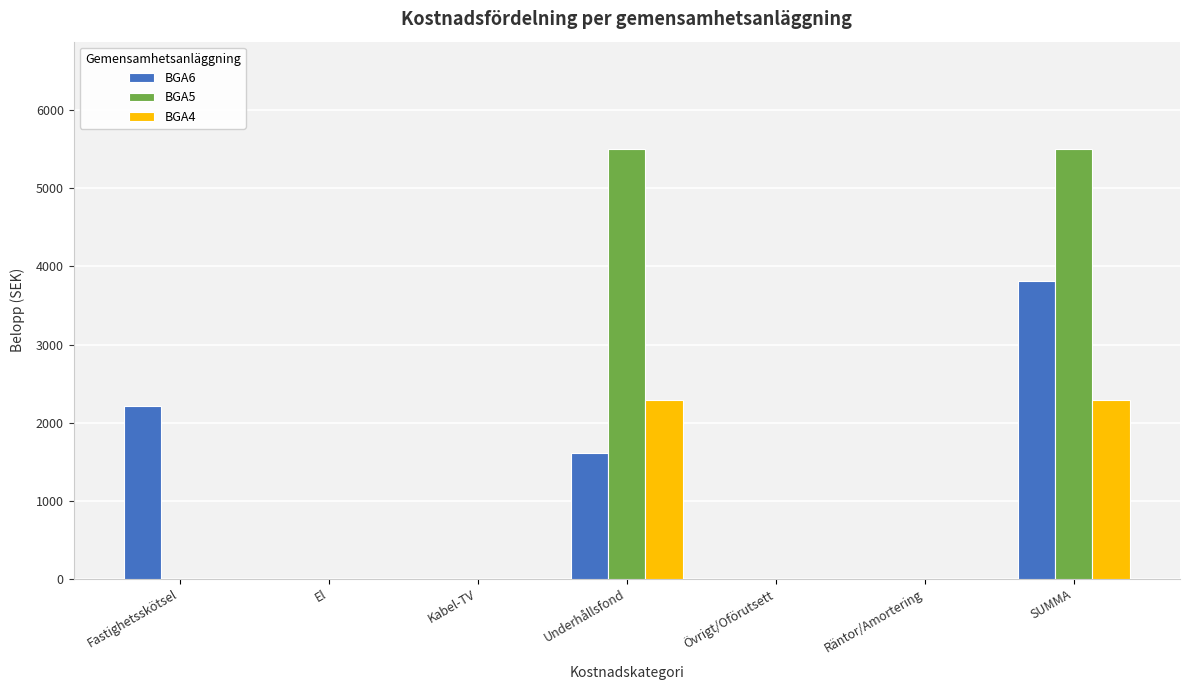

What is the sum of all BGA4 values?

4587.3